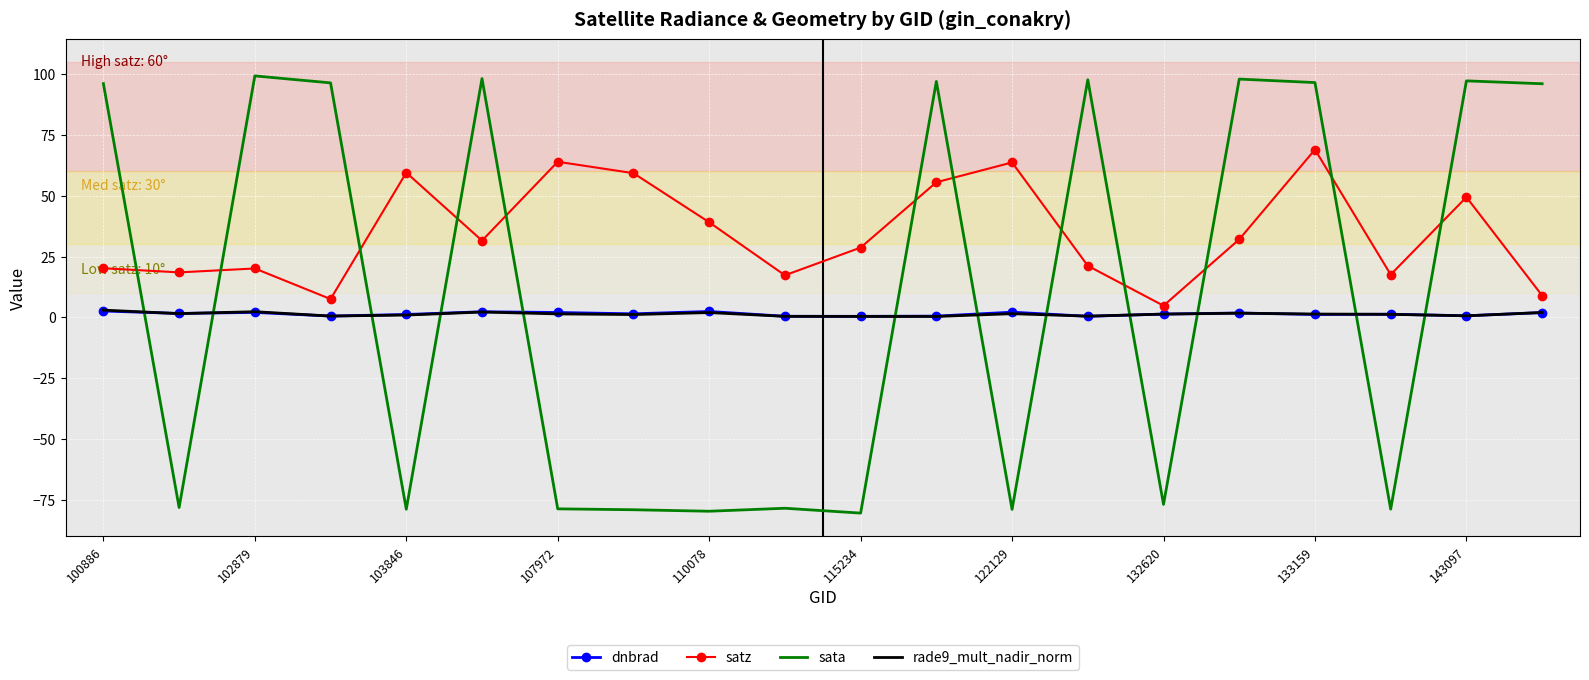

Which series has the largest total across all categories?

satz